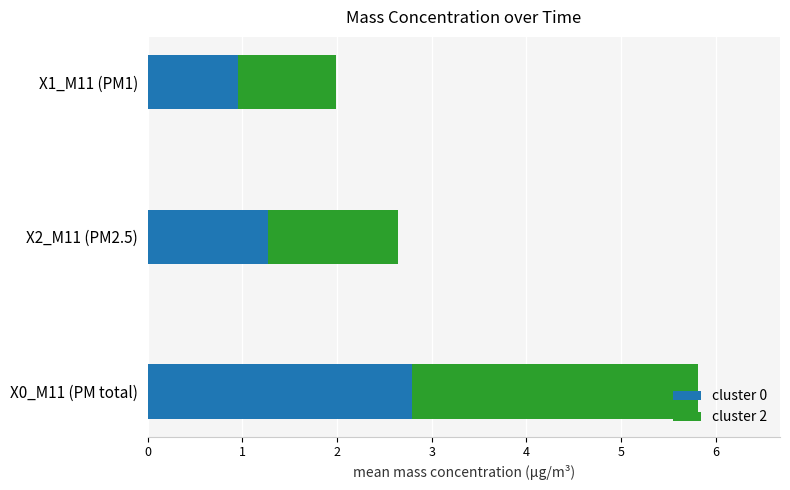

At which category is the sum across all series the highest?

X0_M11 (PM total)